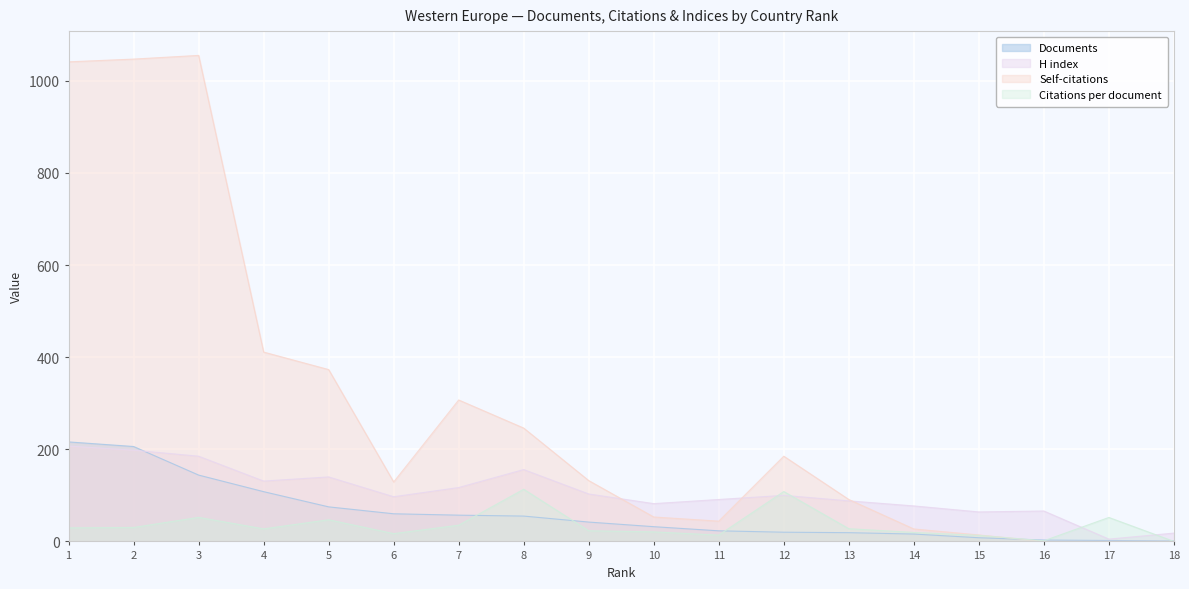

What is the spread (max minus min) of values at 15?

56.0